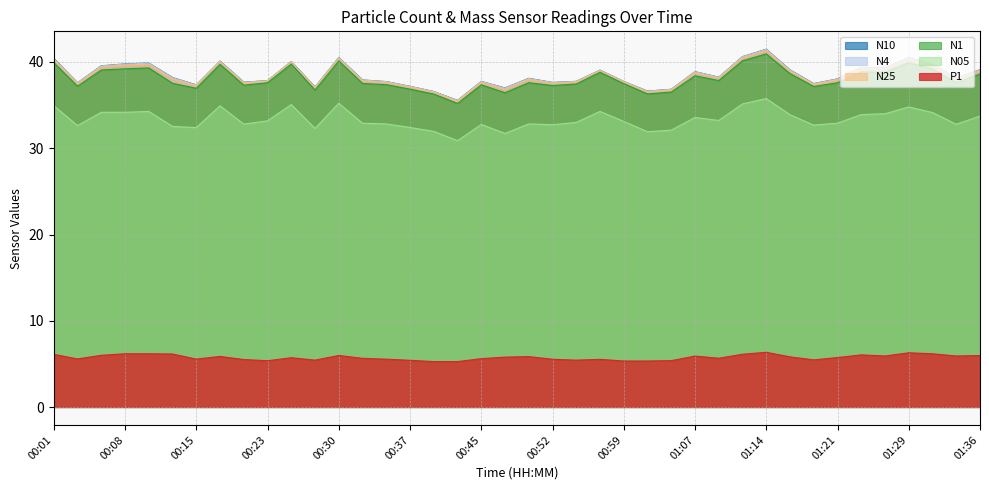

Reading left to right, extract all data points from this chart.

N10: 00:01=40.4	00:03=37.6	00:06=39.6	00:08=39.8	00:11=39.9	00:13=38.2	00:15=37.4	00:18=40.1	00:20=37.7	00:23=37.8	00:25=40.0	00:28=37.1	00:30=40.5	00:33=37.9	00:35=37.7	00:37=37.2	00:40=36.6	00:42=35.5	00:45=37.8	00:47=37.0	00:50=38.1	00:52=37.6	00:55=37.8	00:57=39.1	00:59=37.7	01:02=36.6	01:04=36.8	01:07=38.9	01:09=38.2	01:12=40.6	01:14=41.5	01:16=39.1	01:19=37.5	01:21=38.0	01:24=39.4	01:26=39.3	01:29=40.5	01:31=39.8	01:34=38.1	01:36=39.1
N4: 00:01=40.4	00:03=37.6	00:06=39.5	00:08=39.8	00:11=39.9	00:13=38.2	00:15=37.3	00:18=40.1	00:20=37.6	00:23=37.8	00:25=40.0	00:28=37.1	00:30=40.5	00:33=37.9	00:35=37.7	00:37=37.2	00:40=36.6	00:42=35.5	00:45=37.7	00:47=37.0	00:50=38.1	00:52=37.6	00:55=37.7	00:57=39.0	00:59=37.7	01:02=36.6	01:04=36.8	01:07=38.9	01:09=38.2	01:12=40.6	01:14=41.5	01:16=39.1	01:19=37.5	01:21=38.0	01:24=39.4	01:26=39.3	01:29=40.5	01:31=39.7	01:34=38.1	01:36=39.1
N25: 00:01=40.3	00:03=37.5	00:06=39.5	00:08=39.7	00:11=39.8	00:13=38.1	00:15=37.3	00:18=40.0	00:20=37.6	00:23=37.8	00:25=40.0	00:28=37.0	00:30=40.4	00:33=37.8	00:35=37.6	00:37=37.1	00:40=36.5	00:42=35.5	00:45=37.7	00:47=36.9	00:50=38.0	00:52=37.5	00:55=37.7	00:57=39.0	00:59=37.7	01:02=36.5	01:04=36.8	01:07=38.8	01:09=38.1	01:12=40.5	01:14=41.4	01:16=39.0	01:19=37.4	01:21=37.9	01:24=39.2	01:26=39.2	01:29=40.4	01:31=39.6	01:34=38.0	01:36=39.0
N1: 00:01=39.9	00:03=37.2	00:06=39.1	00:08=39.2	00:11=39.3	00:13=37.5	00:15=37.0	00:18=39.7	00:20=37.3	00:23=37.6	00:25=39.8	00:28=36.8	00:30=40.1	00:33=37.5	00:35=37.4	00:37=36.9	00:40=36.3	00:42=35.2	00:45=37.4	00:47=36.4	00:50=37.6	00:52=37.3	00:55=37.5	00:57=38.8	00:59=37.5	01:02=36.3	01:04=36.5	01:07=38.4	01:09=37.9	01:12=40.1	01:14=40.9	01:16=38.6	01:19=37.2	01:21=37.6	01:24=38.8	01:26=38.8	01:29=39.9	01:31=39.2	01:34=37.6	01:36=38.6
N05: 00:01=34.9	00:03=32.6	00:06=34.2	00:08=34.2	00:11=34.3	00:13=32.5	00:15=32.4	00:18=34.9	00:20=32.8	00:23=33.2	00:25=35.1	00:28=32.3	00:30=35.2	00:33=32.9	00:35=32.8	00:37=32.4	00:40=32.0	00:42=30.9	00:45=32.8	00:47=31.7	00:50=32.8	00:52=32.7	00:55=33.0	00:57=34.3	00:59=33.1	01:02=31.9	01:04=32.1	01:07=33.6	01:09=33.2	01:12=35.1	01:14=35.8	01:16=33.9	01:19=32.7	01:21=32.9	01:24=33.9	01:26=34.0	01:29=34.8	01:31=34.1	01:34=32.8	01:36=33.7
P1: 00:01=6.1	00:03=5.6	00:06=6.0	00:08=6.2	00:11=6.2	00:13=6.2	00:15=5.6	00:18=5.9	00:20=5.5	00:23=5.4	00:25=5.7	00:28=5.4	00:30=6.0	00:33=5.7	00:35=5.5	00:37=5.4	00:40=5.3	00:42=5.3	00:45=5.6	00:47=5.8	00:50=5.8	00:52=5.5	00:55=5.4	00:57=5.5	00:59=5.3	01:02=5.3	01:04=5.4	01:07=5.9	01:09=5.7	01:12=6.1	01:14=6.3	01:16=5.8	01:19=5.5	01:21=5.7	01:24=6.0	01:26=5.9	01:29=6.3	01:31=6.2	01:34=5.9	01:36=6.0